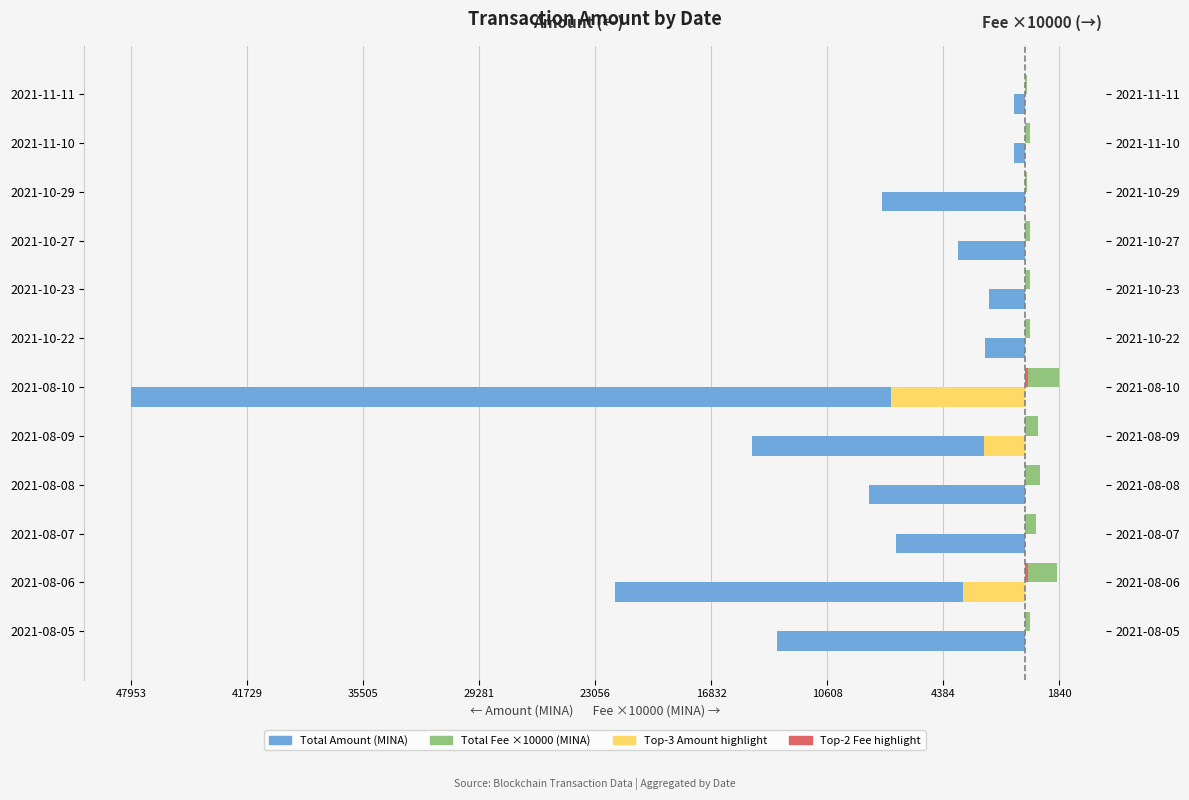

How many data points in Total Amount (MINA) are above -6897?

5